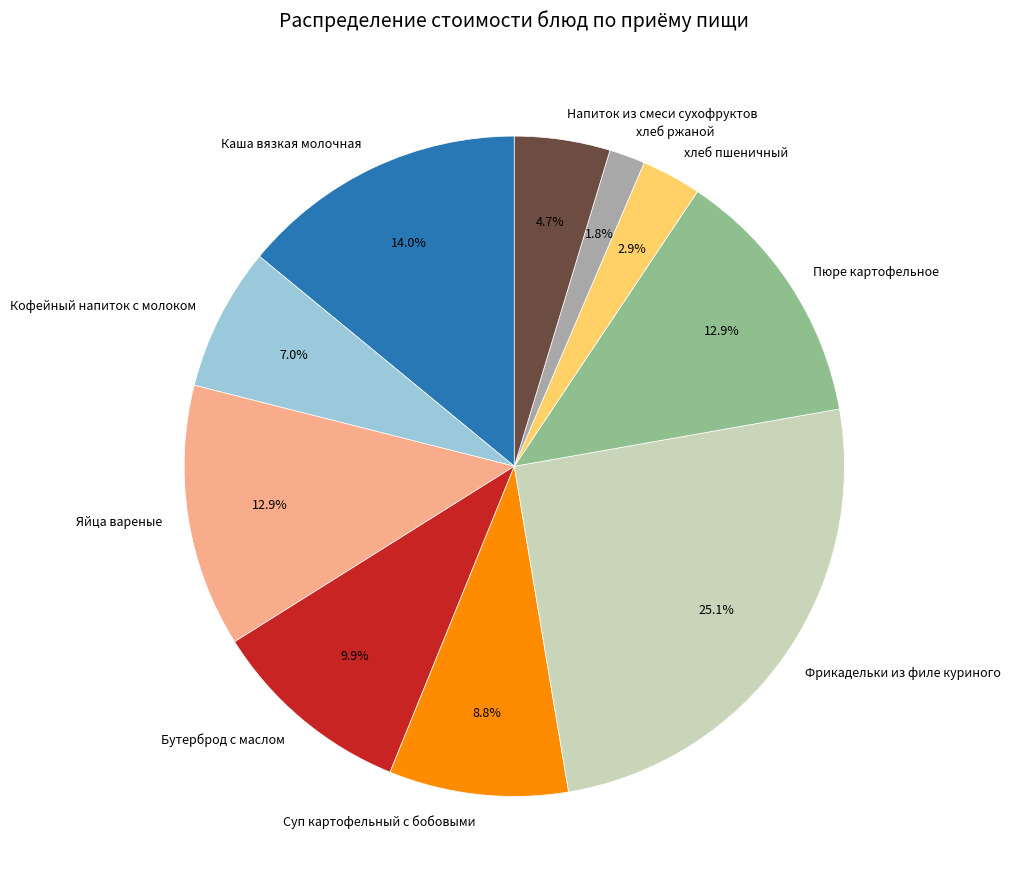

Approximately how many times larger is the value at хлеб пшеничный compared to Фрикадельки из филе куриного?

0.1